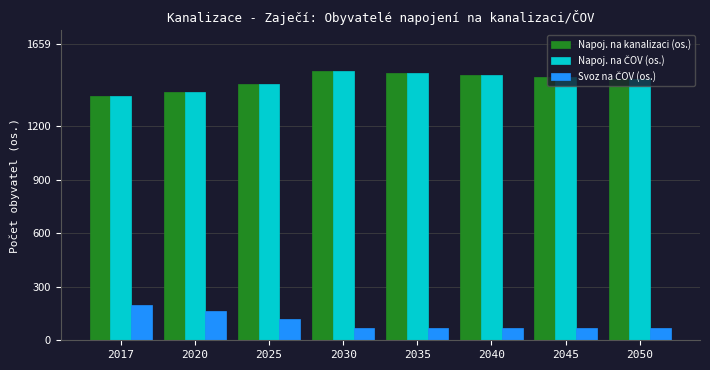

What is the maximum value for Napoj. na kanalizaci (os.)?

1509